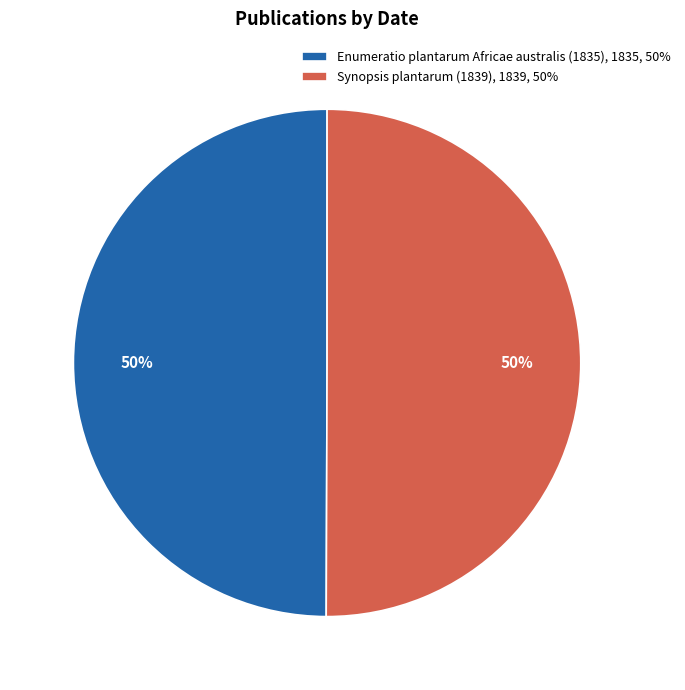

True or false: Synopsis plantarum (1839), 1839, 50% accounts for 50% of the total.

True